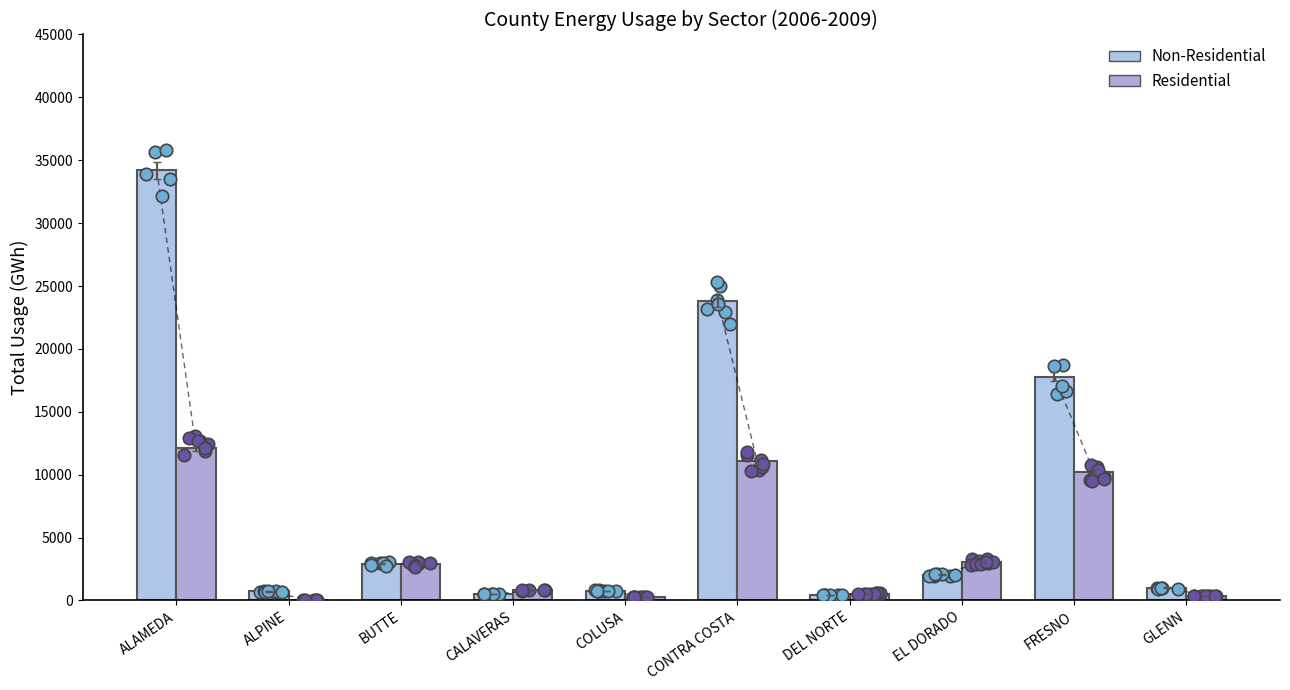

Is the value of Residential at CALAVERAS greater than the value of Non-Residential at ALAMEDA?

No